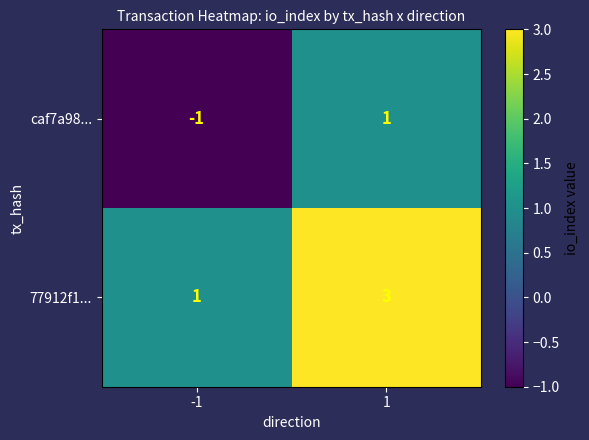

The value of 77912f1... at -1 is 1. True or false?

True